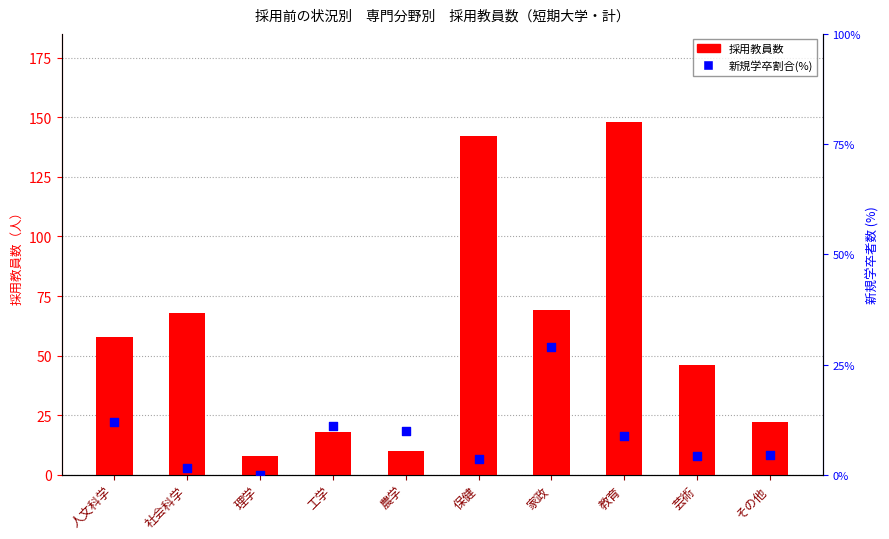

Which series reaches the minimum Y coordinate?

新規学卒割合(%)